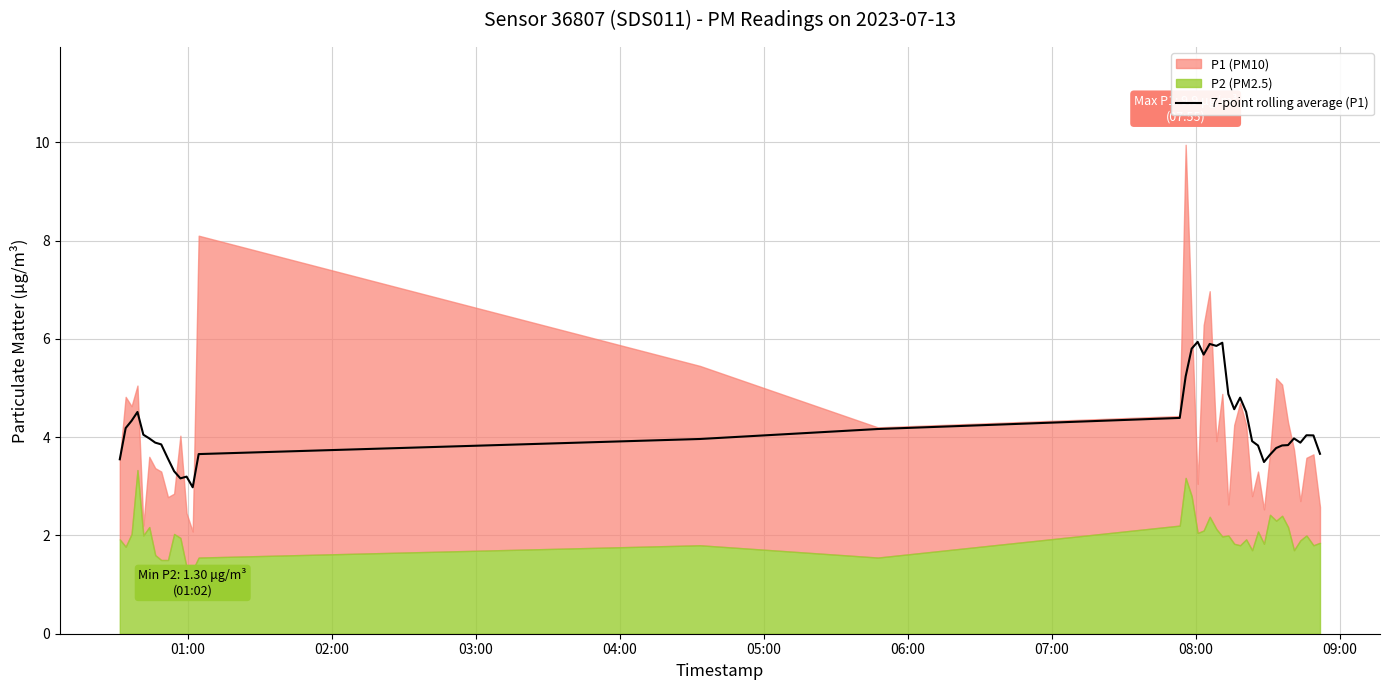

What position from the right is 02:00?

39